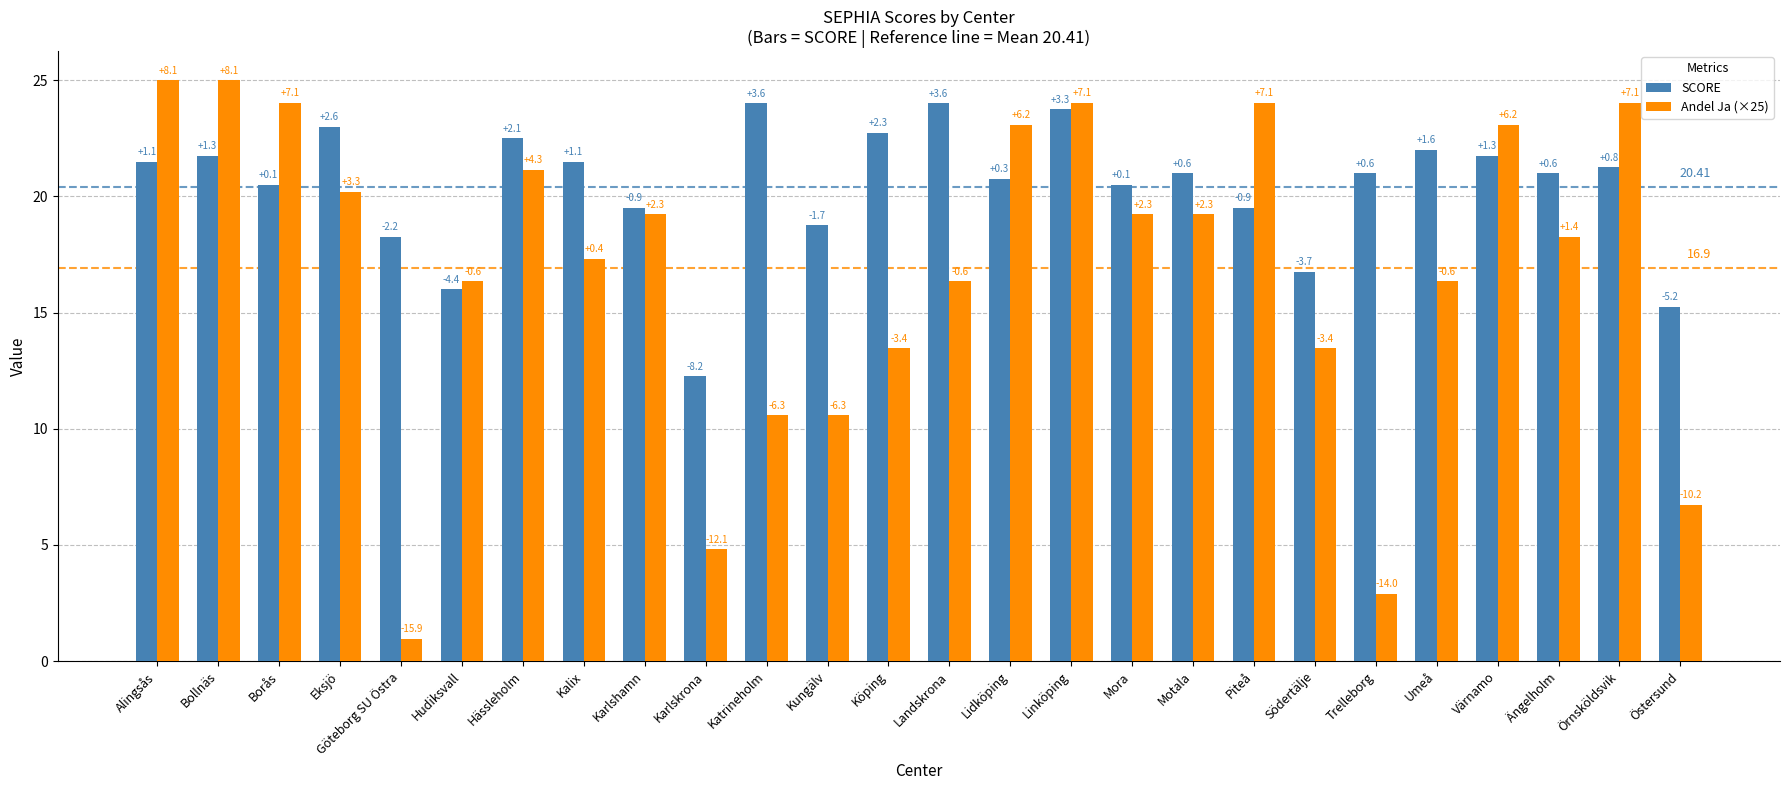

What are all the series names shown in the legend?

SCORE, Andel Ja (×25)